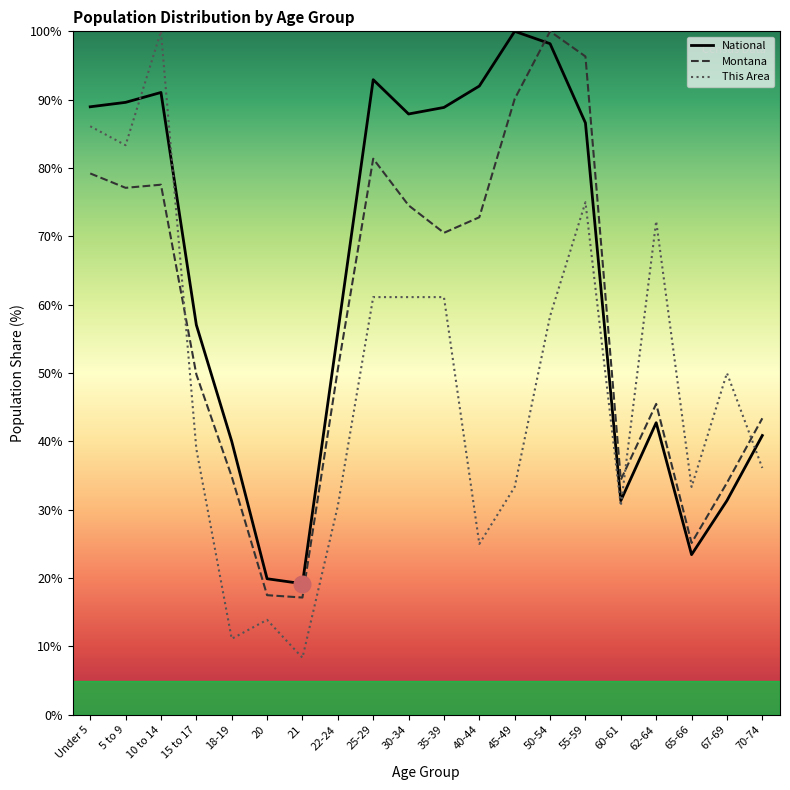

What is the difference between the second highest and minimum values in the Montana series?

79.2